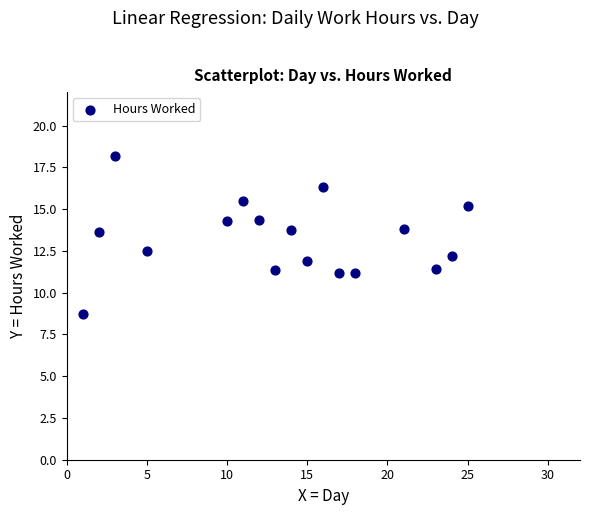

What is the range of Y values (max minus min)?

9.5